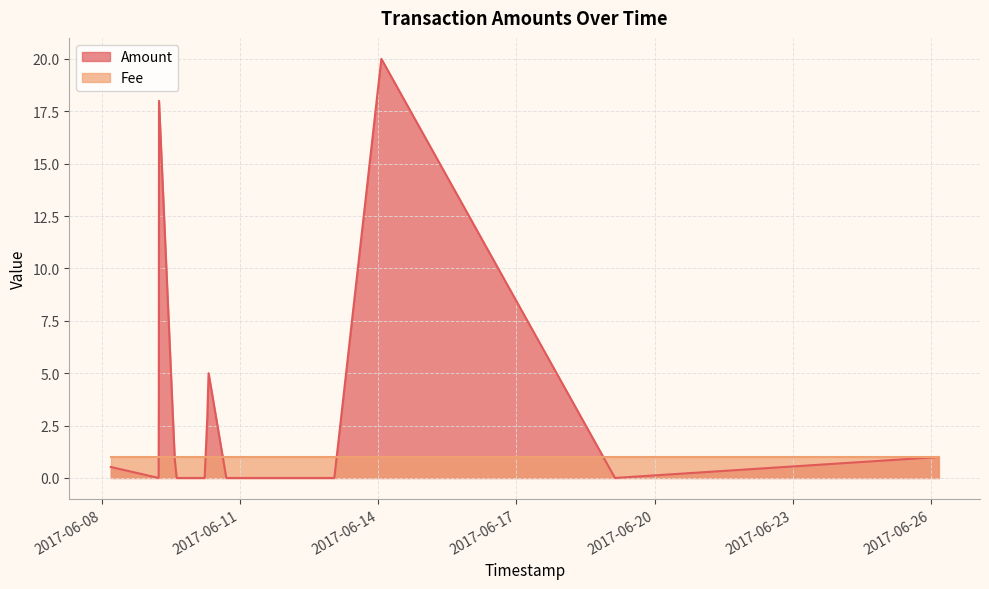

Which series has the largest total across all categories?

Amount